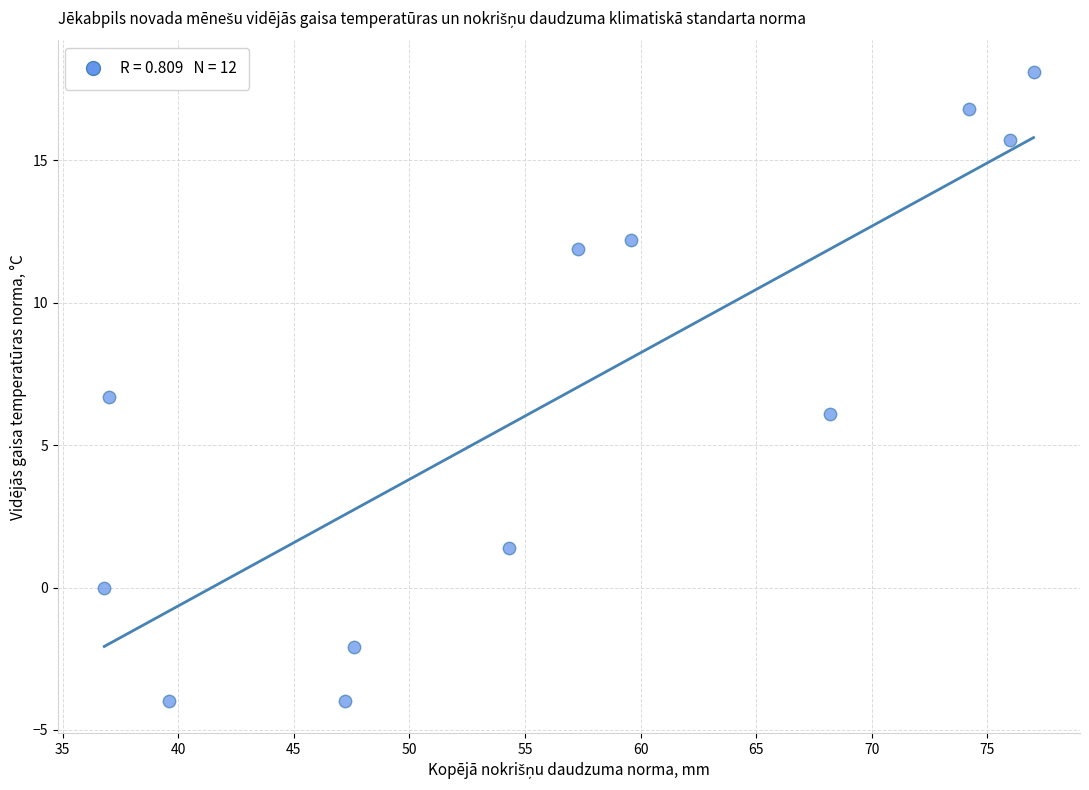

What is the range of X values (max minus min)?

40.2